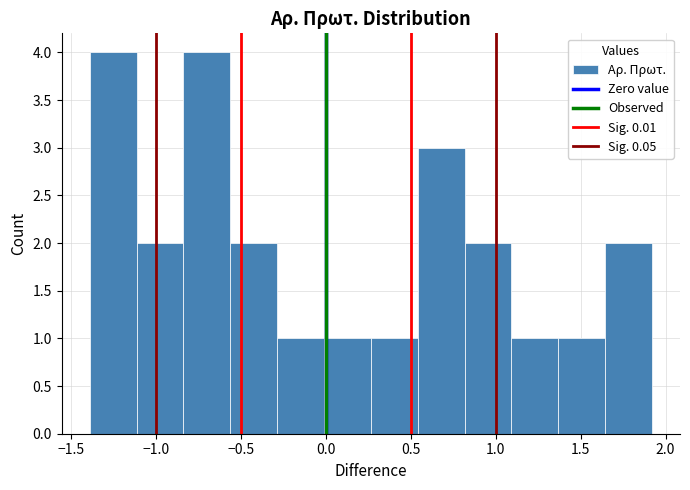

Reading left to right, transcribe this chart: for each bar, give the range it covers on the x-axis and its height. Neither the bar edges nor the heights are printed on the chart, so give them approximately, as read against the axes.

-1.40 to -1.10: 4
-1.10 to -0.85: 2
-0.85 to -0.55: 4
-0.55 to -0.30: 2
-0.30 to 0.00: 1
0.00 to 0.25: 1
0.25 to 0.55: 1
0.55 to 0.80: 3
0.80 to 1.10: 2
1.10 to 1.35: 1
1.35 to 1.65: 1
1.65 to 1.90: 2